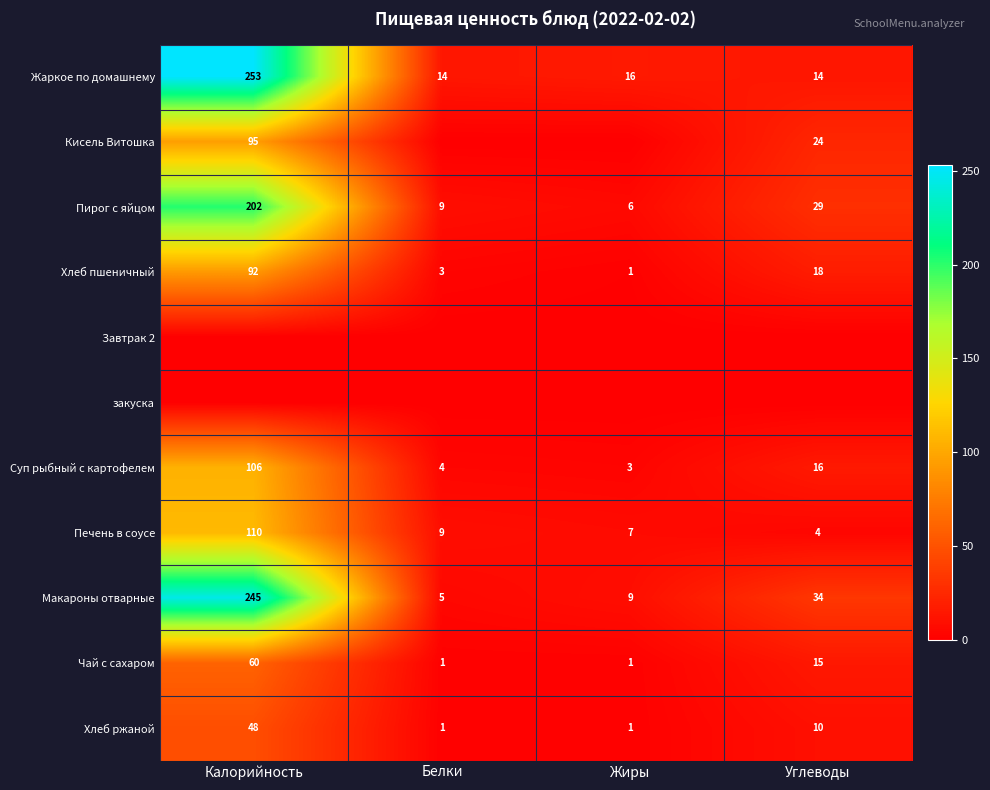

The Хлеб ржаной series shows 10 at Углеводы. True or false?

True